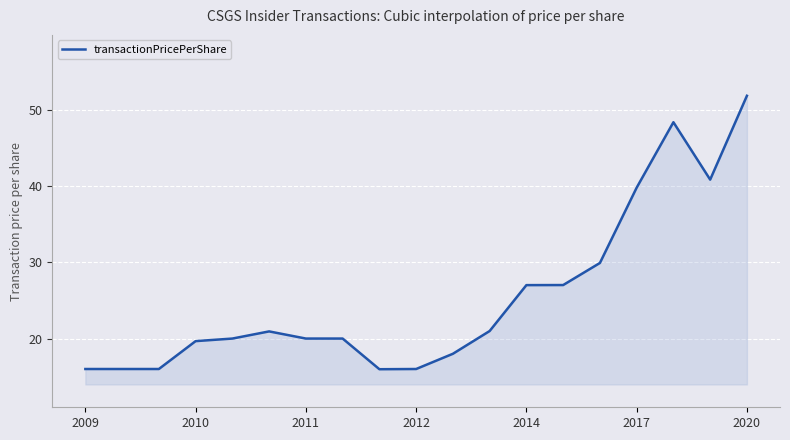

What is the difference between the maximum and minimum values?

35.9